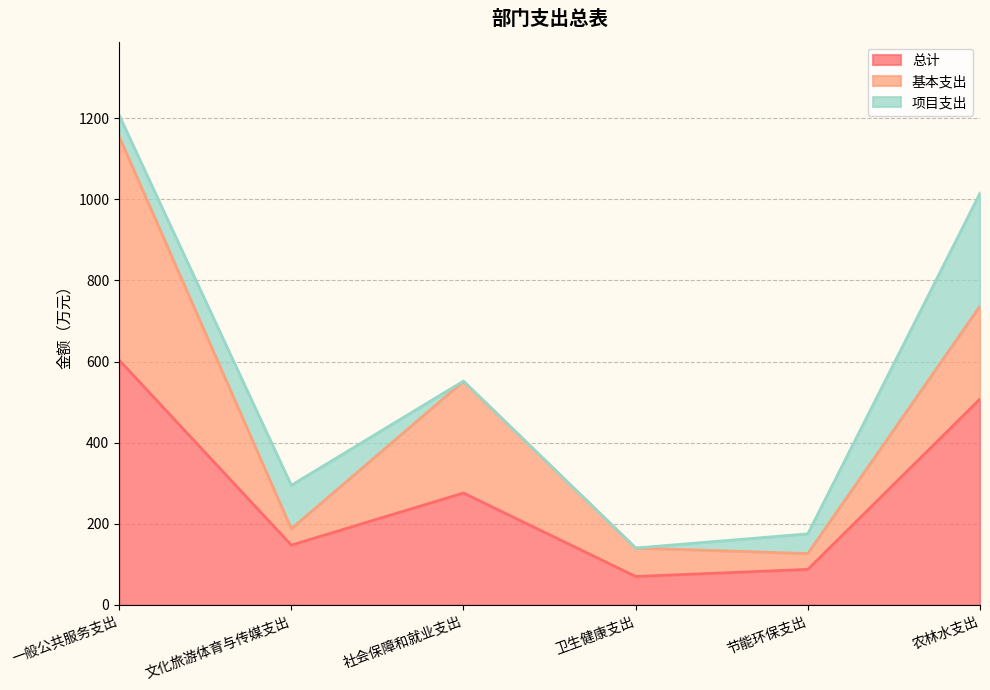

List the series in order of their overall mean, lowest first.

项目支出, 基本支出, 总计